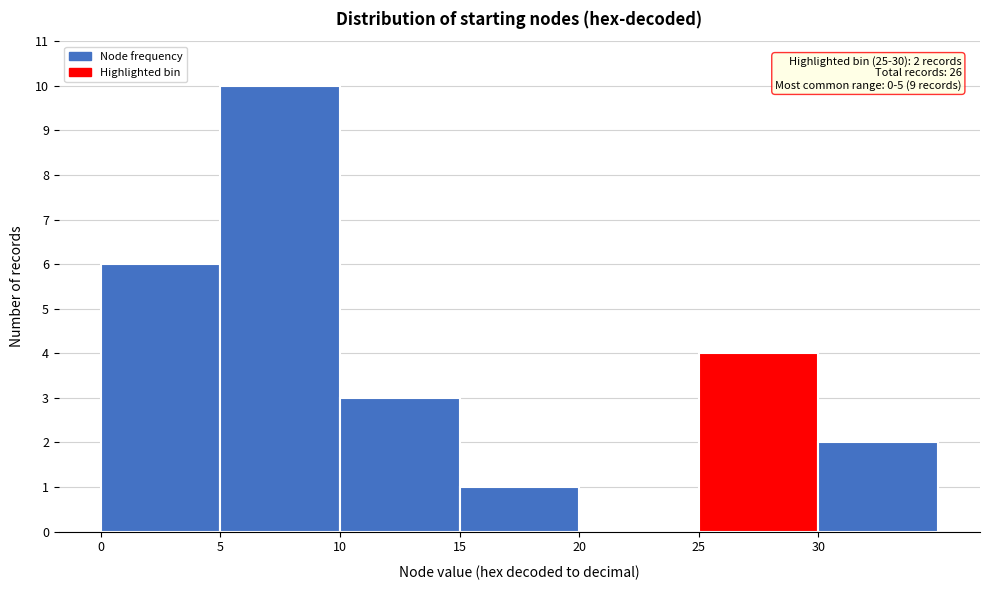

Which range on the x-axis has the tallest bar?

5 to 10